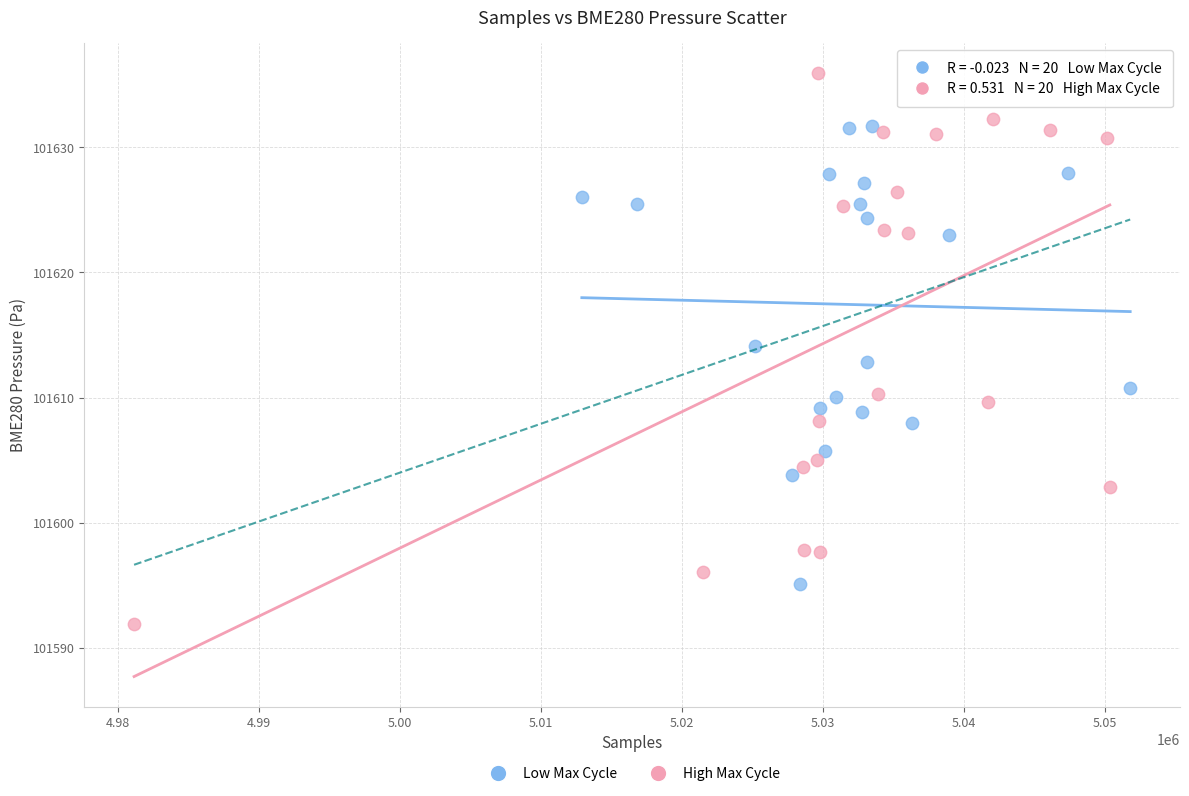

Which series has the largest Y range (max minus min)?

High Max Cycle